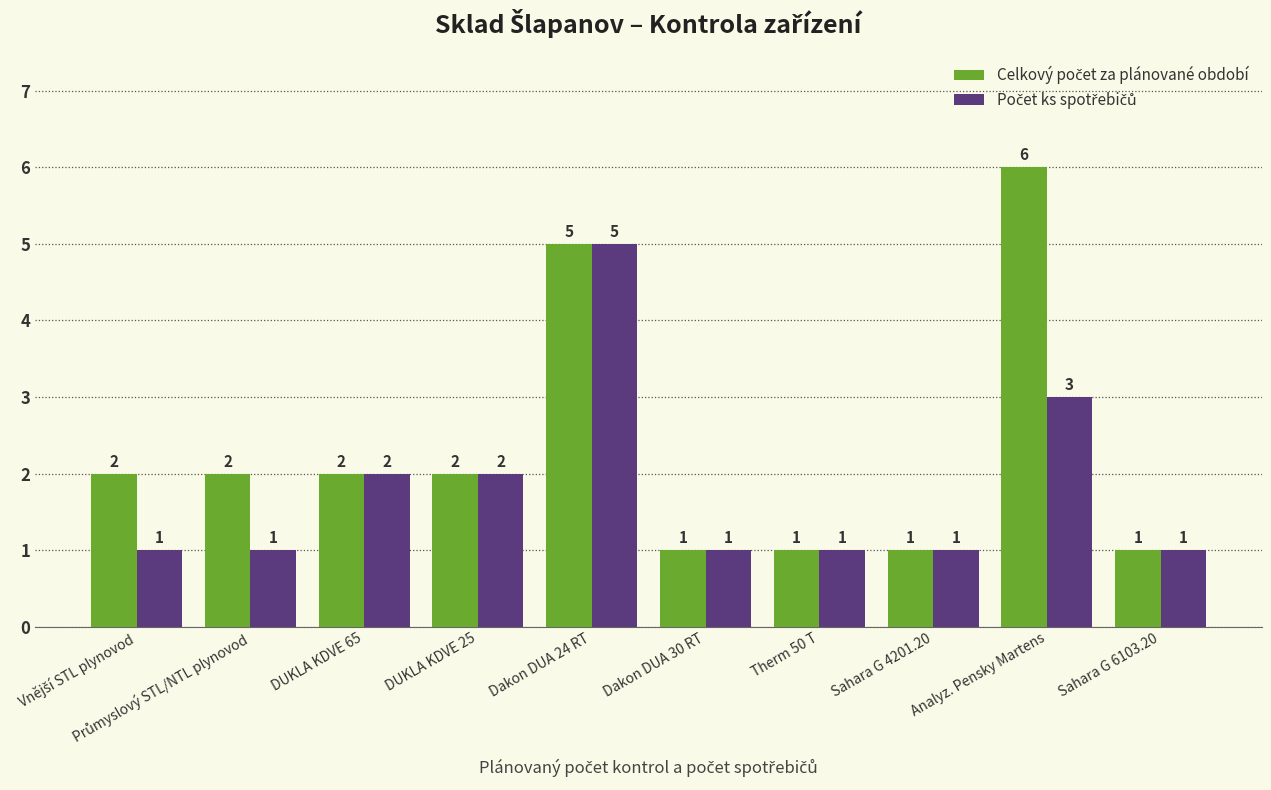

What is the total value across all series at DUKLA KDVE 25?

4